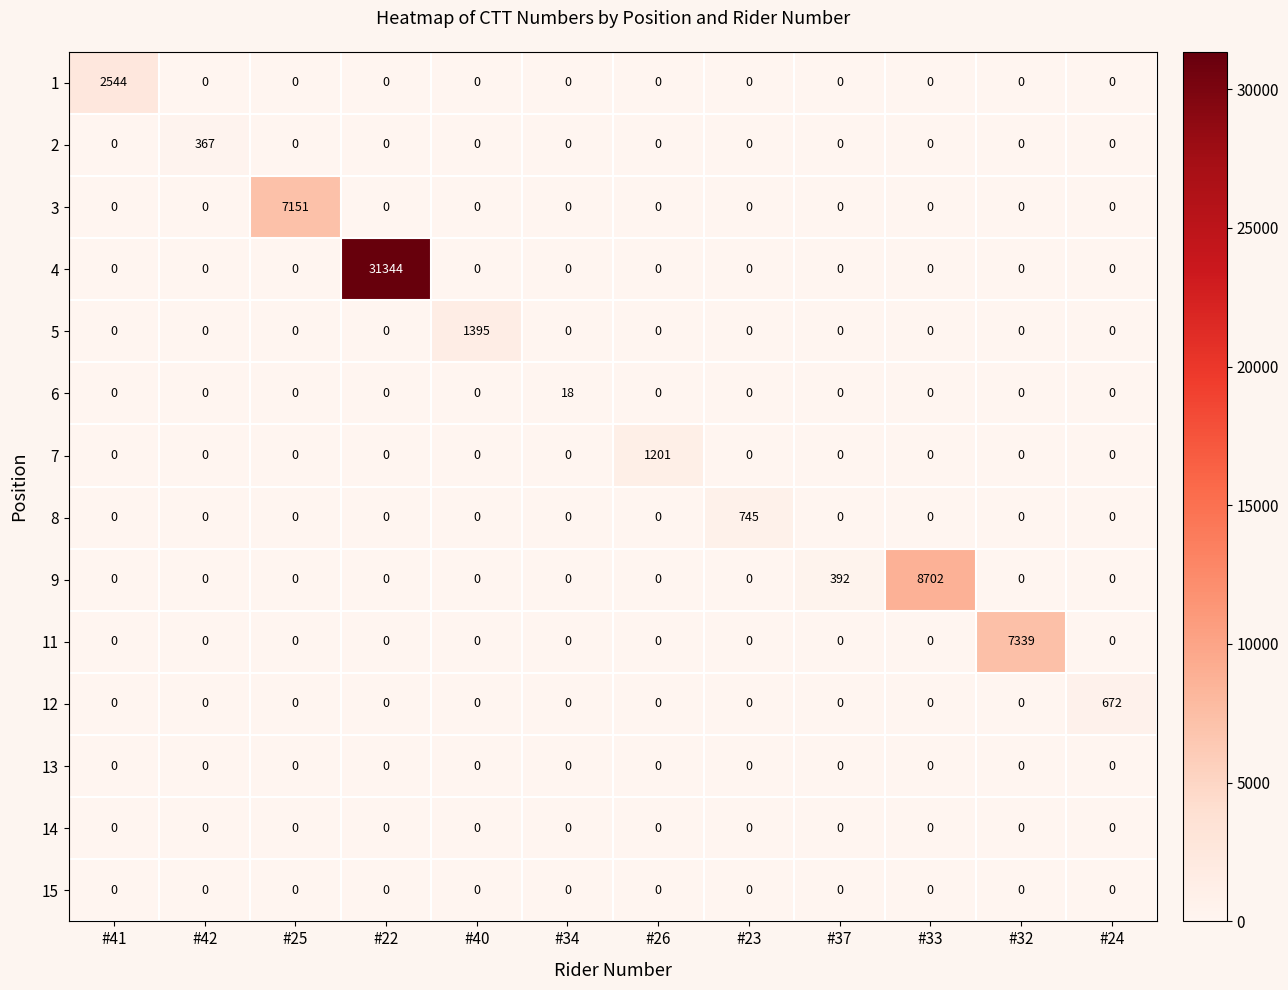

What is the total value across all series at #26?

1201